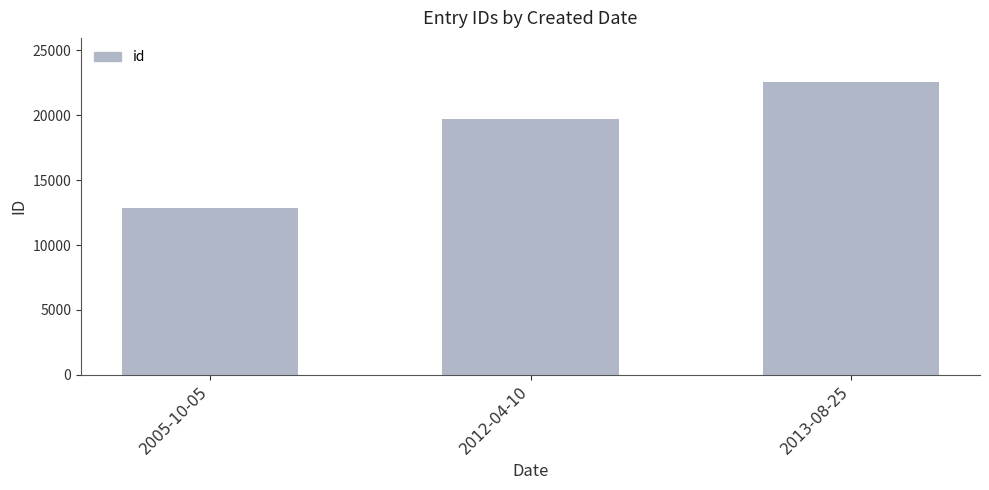

What position from the left is 2013-08-25?

3